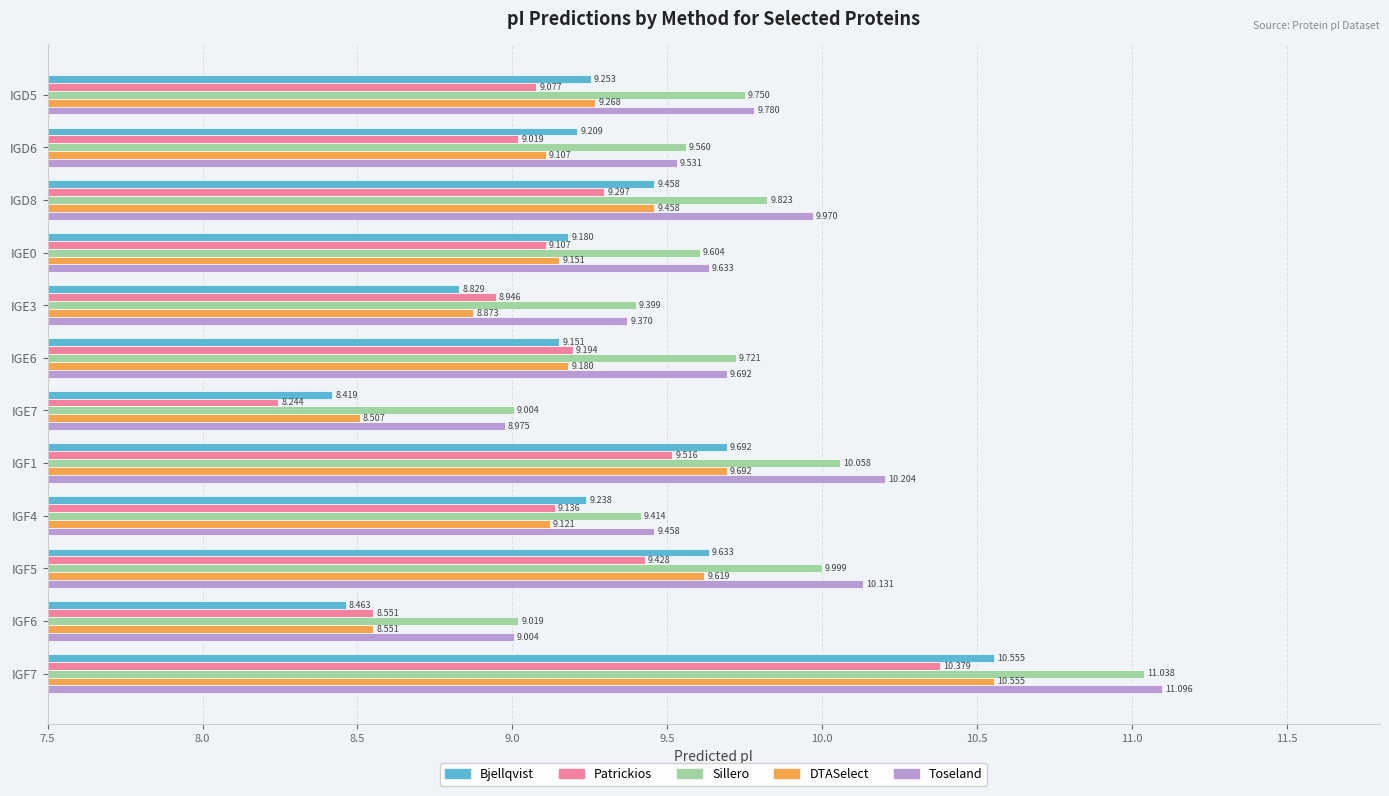

What is the minimum value for Bjellqvist?

8.4